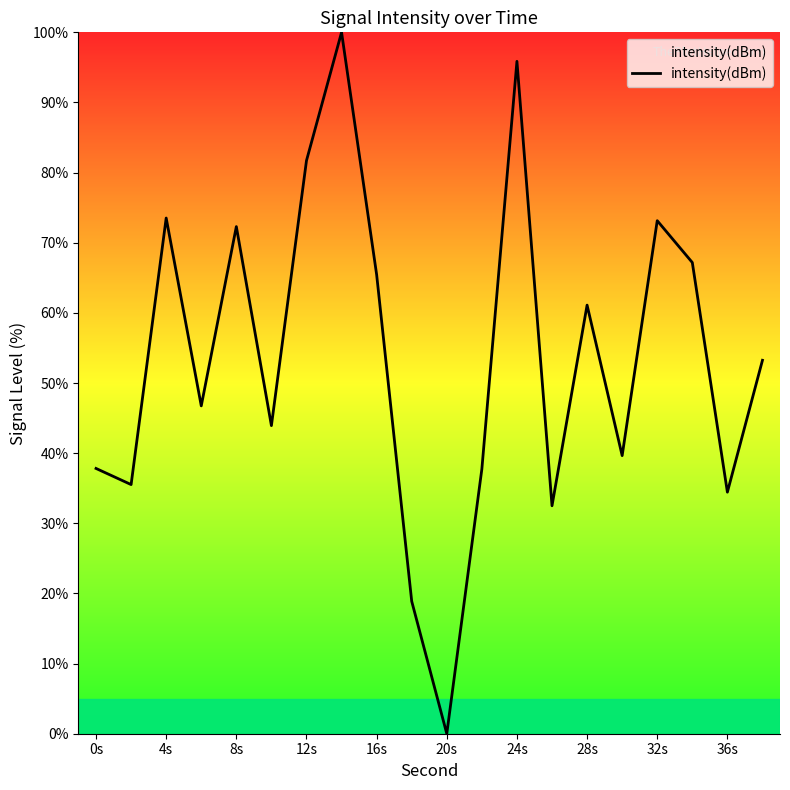

What is the maximum value shown in the chart?

100.0